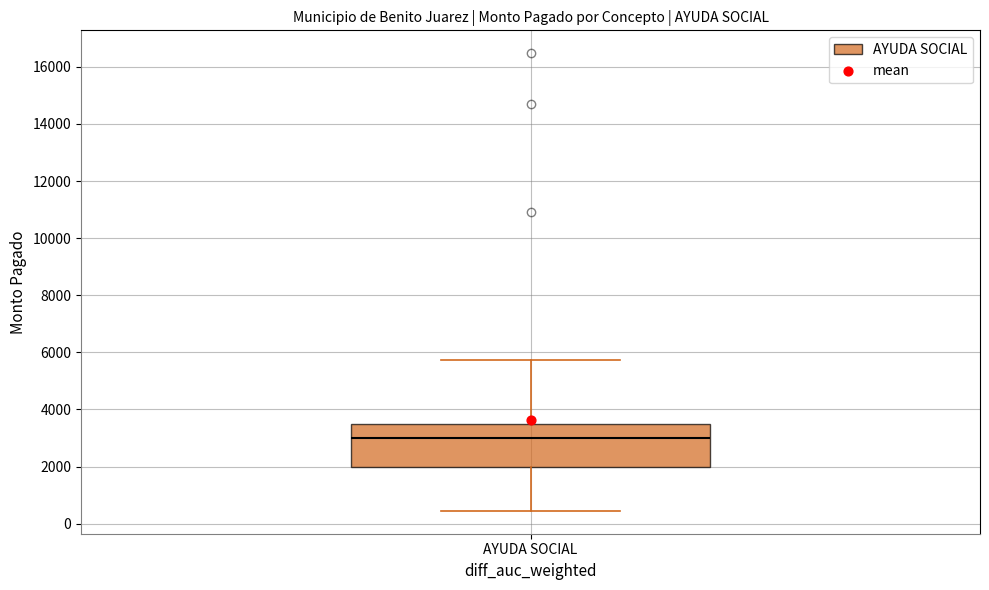

Where does the upper whisker of the box for AYUDA SOCIAL end on the y-axis? The values are not printed on the chart, so give them approximately, as read against the axis.

5800